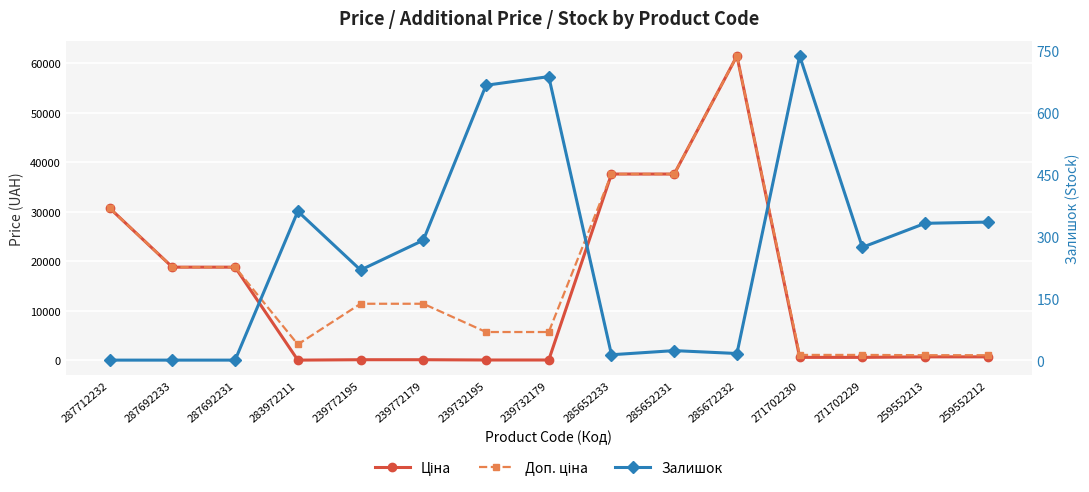

Is it true that Залишок equals 499.2 at 259552212?

False